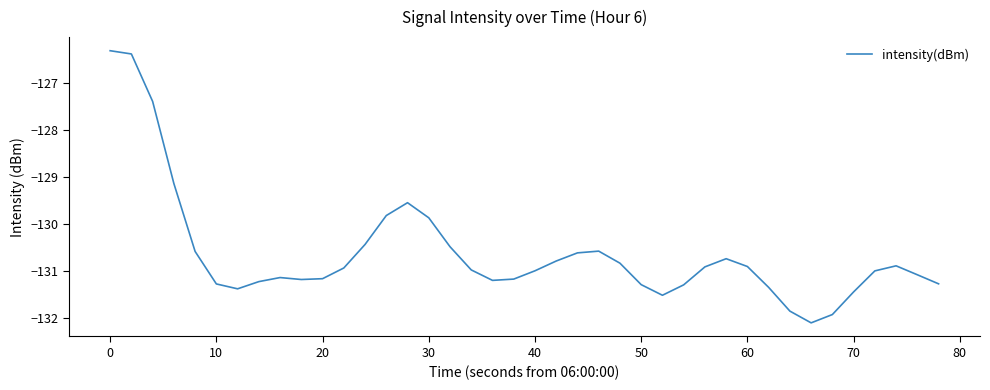

What is the sum of all values?

-5225.2